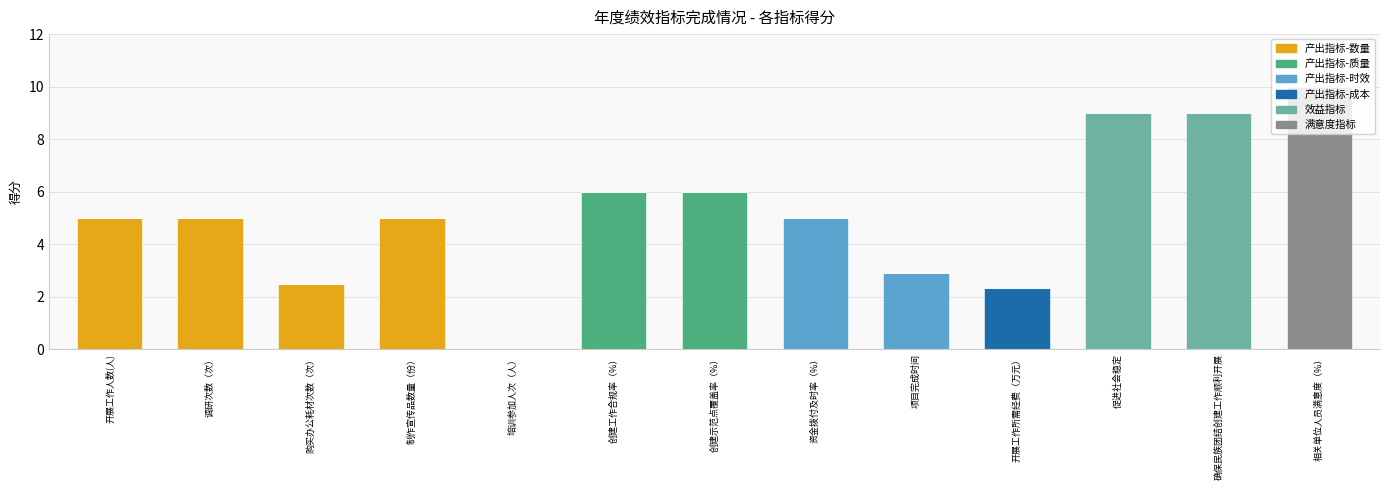

What is the total value across all series at 开展工作人数(人)?

5.0